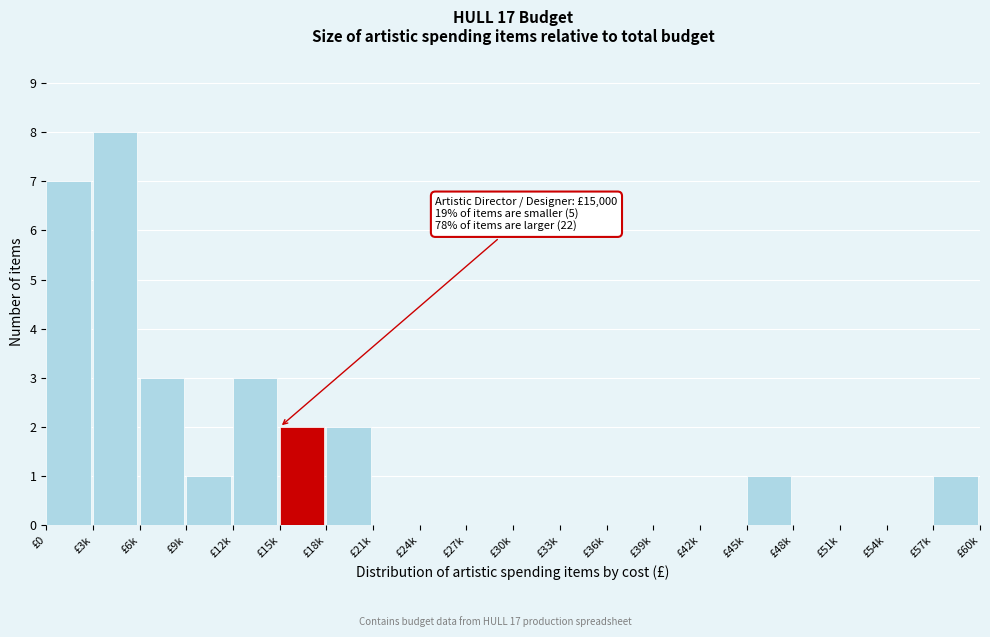

Reading right to left, list all the values displayed in this chart.

£57k=1	£54k=0	£51k=0	£48k=0	£45k=1	£42k=0	£39k=0	£36k=0	£33k=0	£30k=0	£27k=0	£24k=0	£21k=0	£18k=2	£15k=2	£12k=3	£9k=1	£6k=3	£3k=8	£0=7